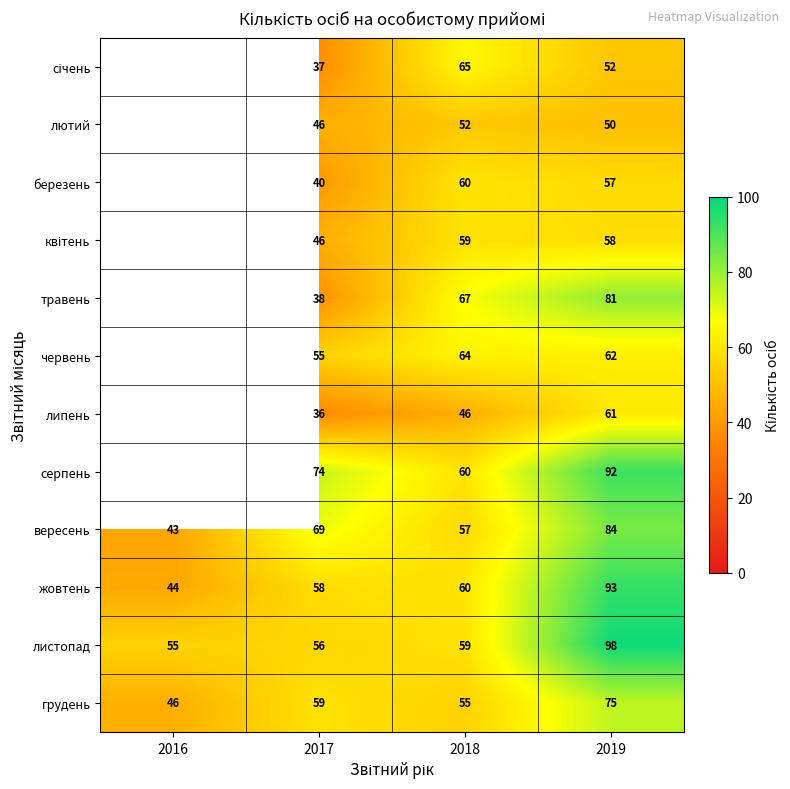

What is the total value across all series at 2019?

863